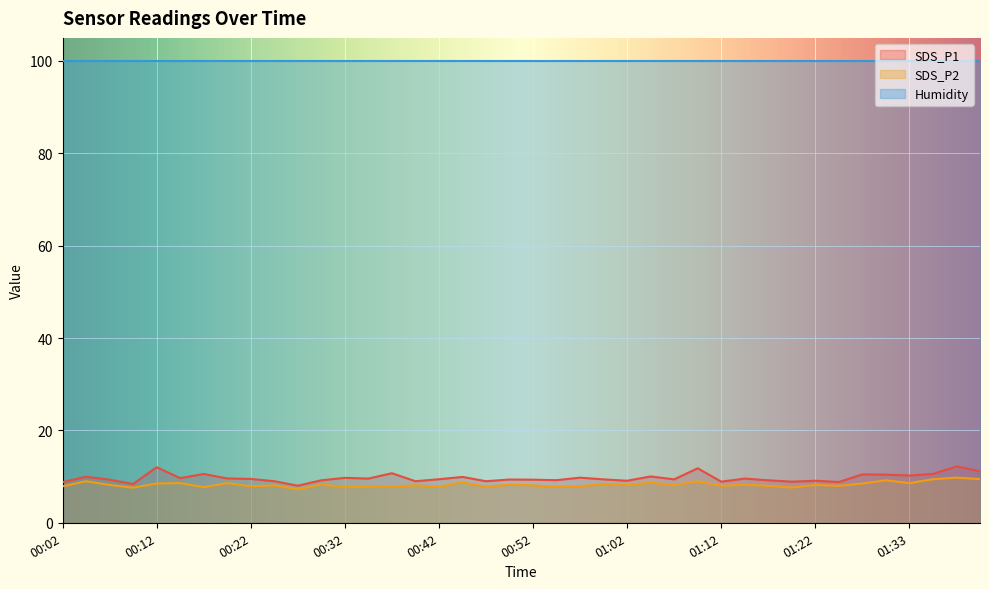

Is it true that SDS_P1 equals 2.6 at 00:52?

False